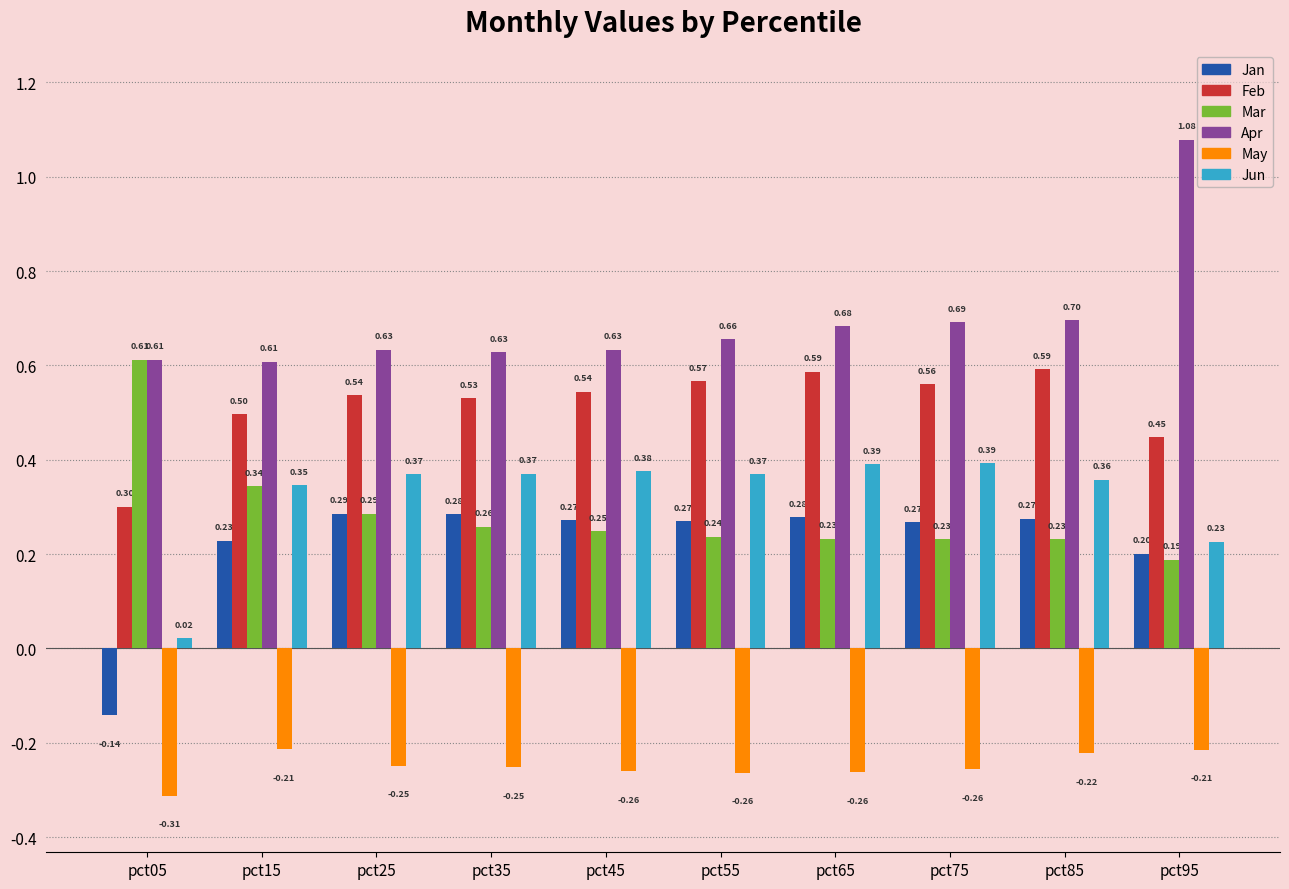

True or false: Feb has a value of 0.8 at pct35.

False